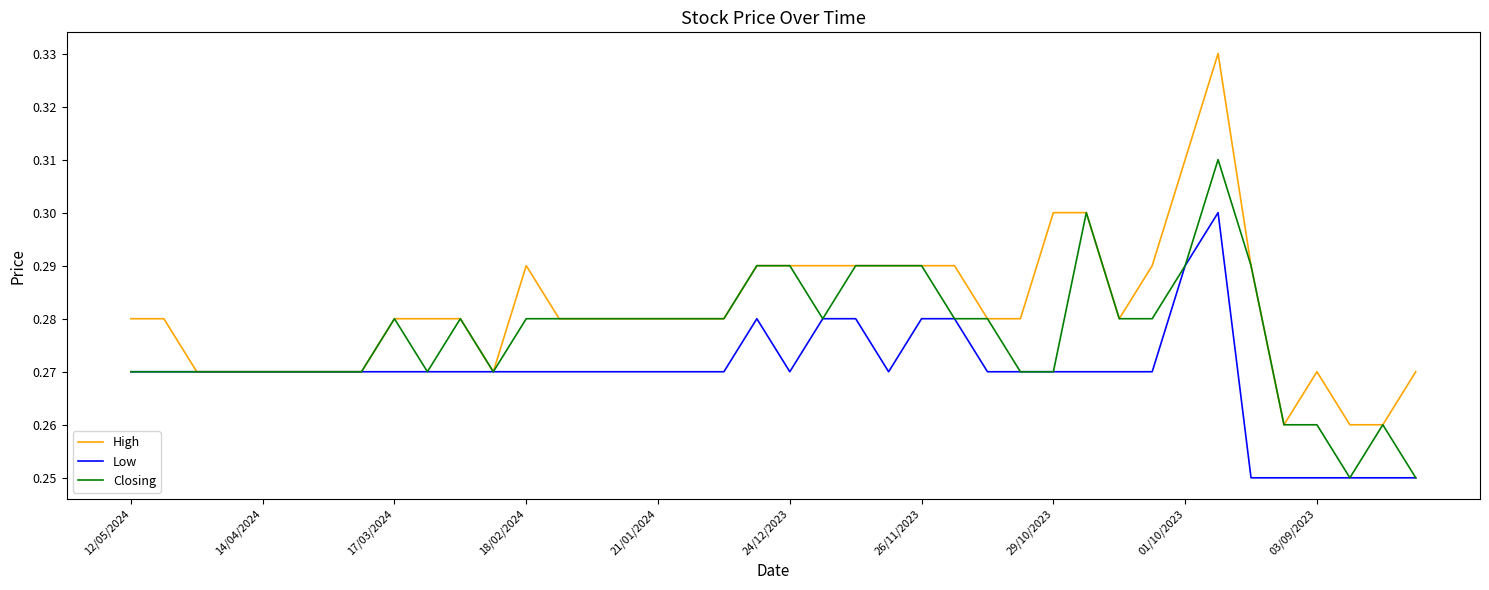

Which series has the largest total across all categories?

High